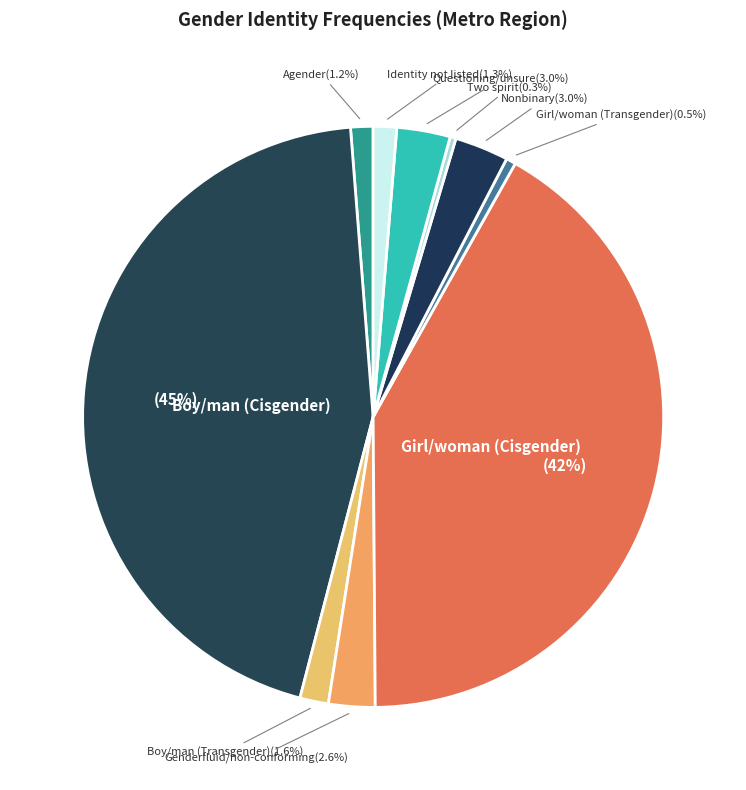

What is the smallest slice in the pie chart?

Two spirit